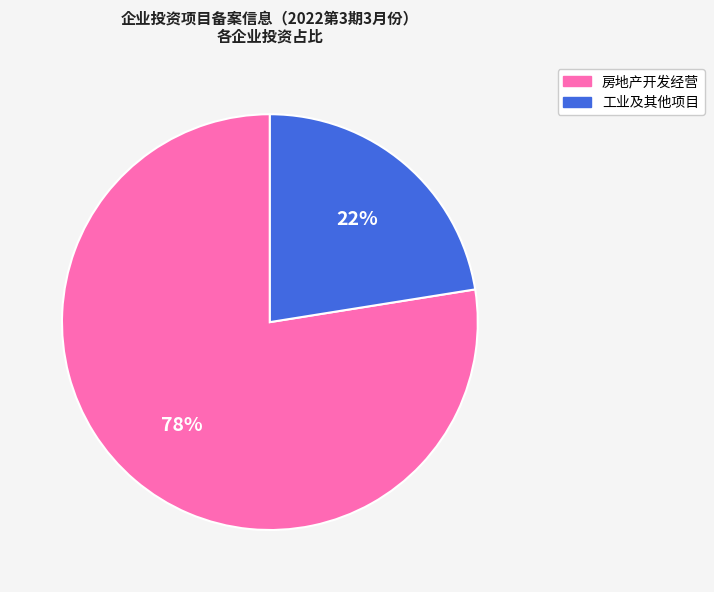

To the nearest percent, what is the average slice percentage?

50%